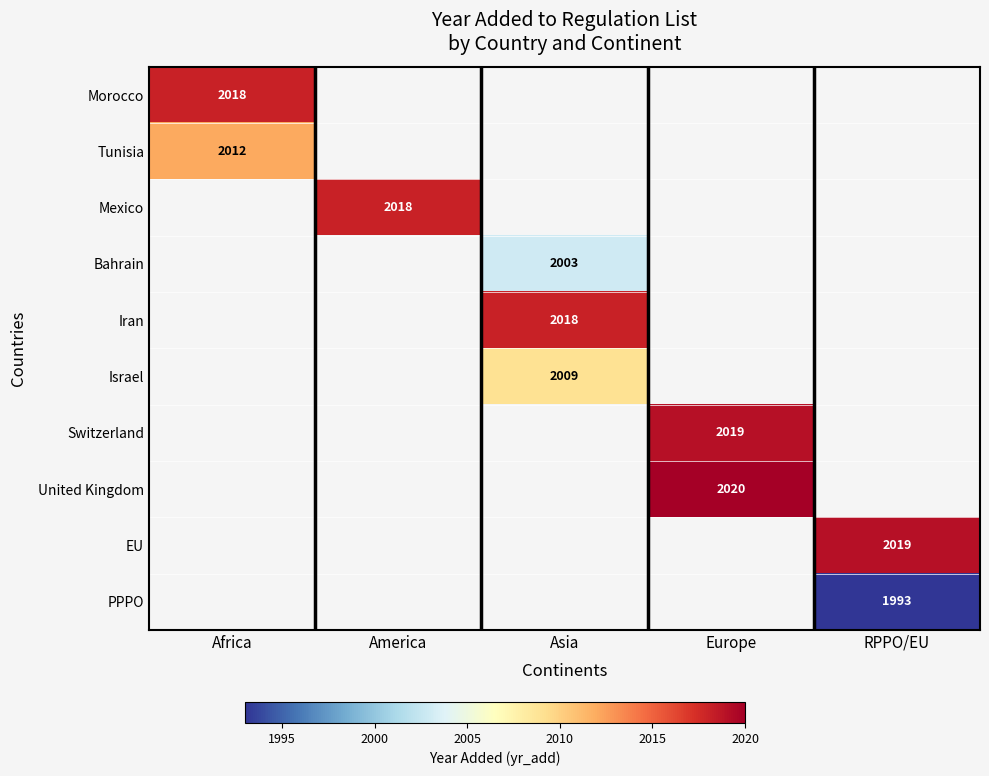

How many categories are shown in the chart?

5